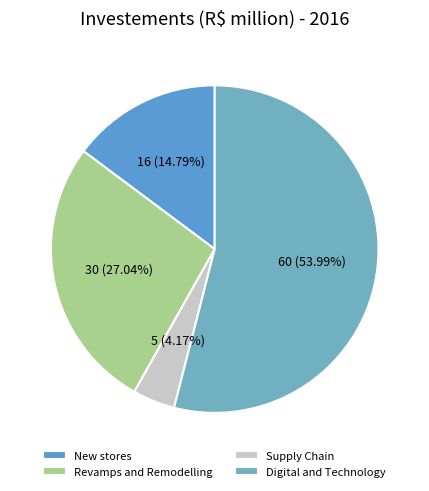

True or false: Revamps and Remodelling accounts for 27% of the total.

True